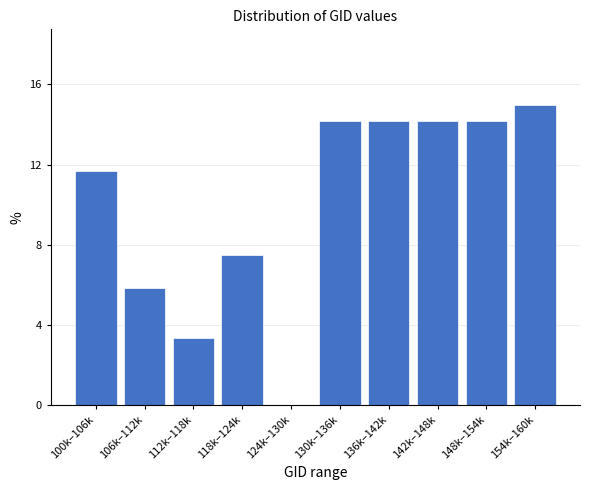

Reading right to left, transcribe all the data shown in this chart.

154k–160k=15.0	148k–154k=14.2	142k–148k=14.2	136k–142k=14.2	130k–136k=14.2	124k–130k=0.0	118k–124k=7.5	112k–118k=3.3	106k–112k=5.8	100k–106k=11.7